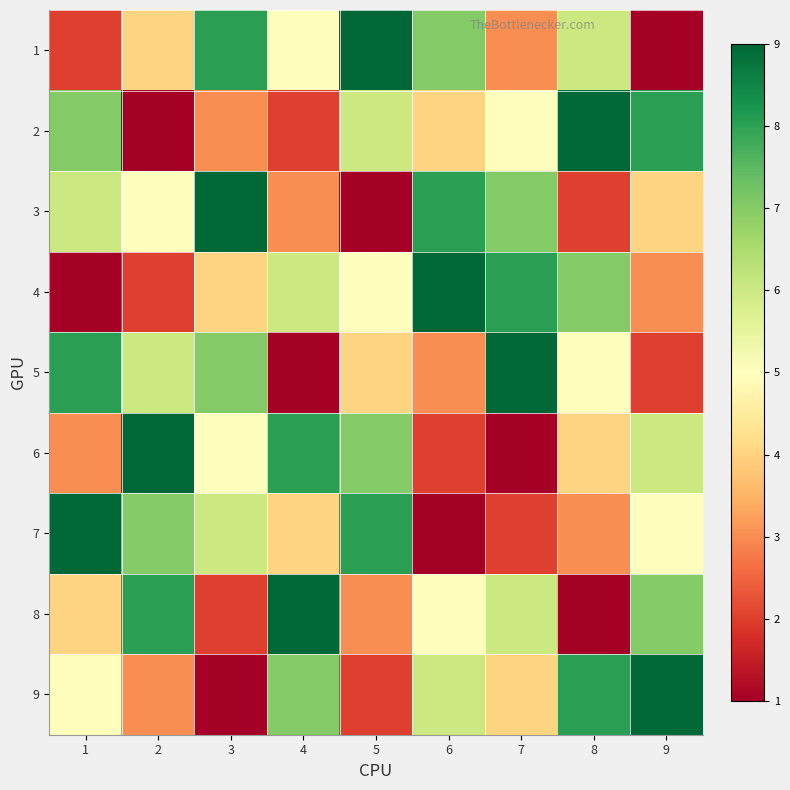

Which label corresponds to the largest value in the chart?

5